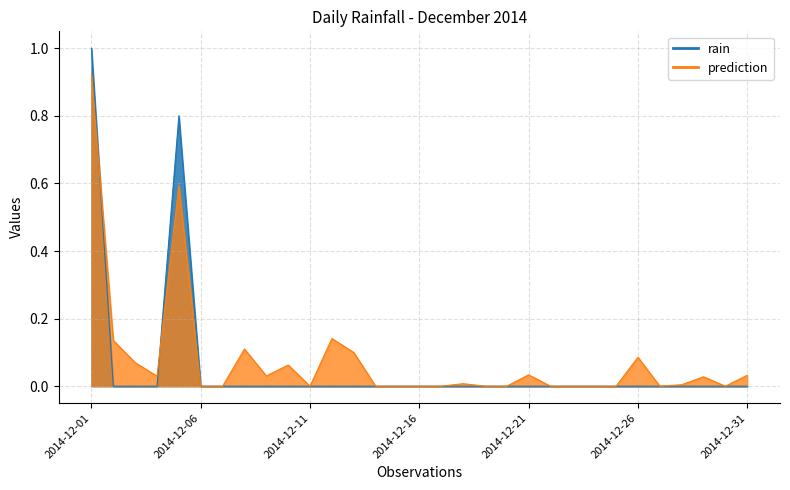

Rank the categories by value from highest to lowest.

2014-12-01, 2014-12-05, 2014-12-02, 2014-12-03, 2014-12-04, 2014-12-06, 2014-12-07, 2014-12-08, 2014-12-09, 2014-12-10, 2014-12-11, 2014-12-12, 2014-12-13, 2014-12-14, 2014-12-15, 2014-12-16, 2014-12-17, 2014-12-18, 2014-12-19, 2014-12-20, 2014-12-21, 2014-12-22, 2014-12-23, 2014-12-24, 2014-12-25, 2014-12-26, 2014-12-27, 2014-12-28, 2014-12-29, 2014-12-30, 2014-12-31